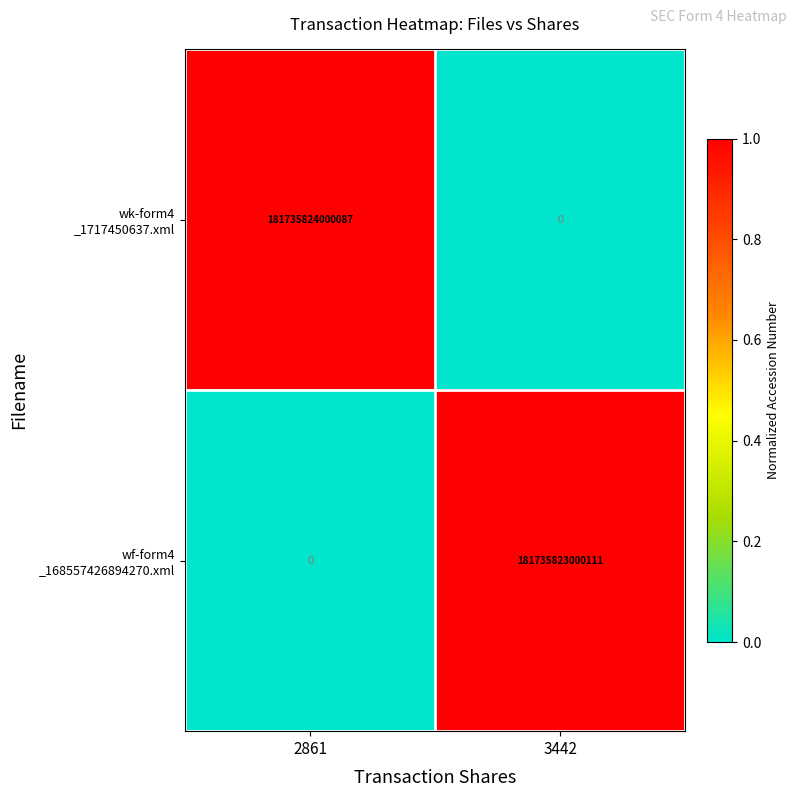

Which label corresponds to the largest value in the chart?

2861